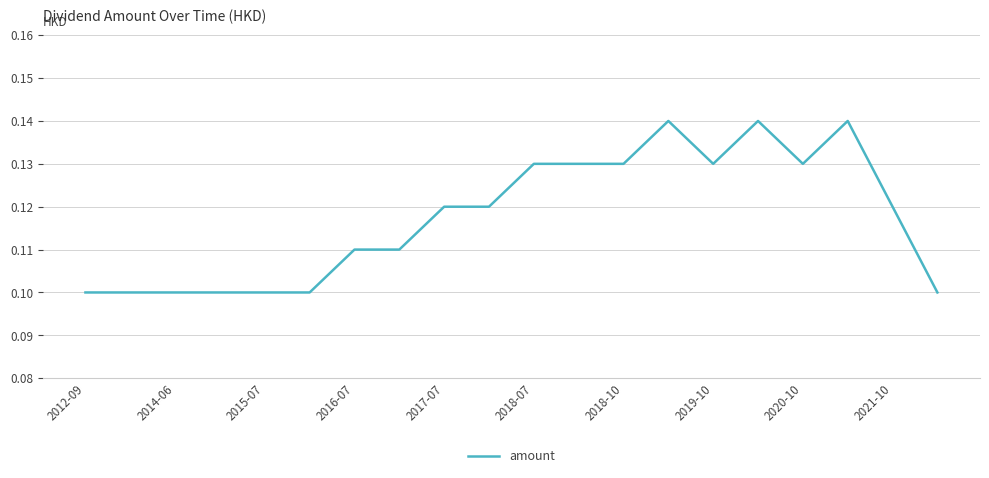

How many lines are shown in the chart?

1